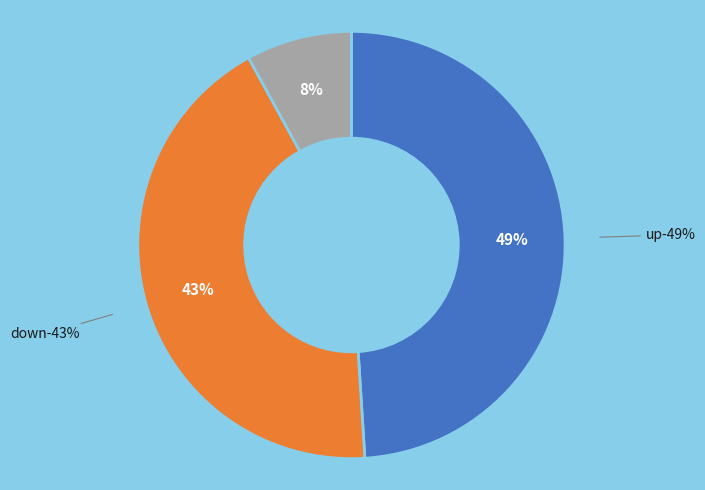

Rank the categories by value from highest to lowest.

up, down, -